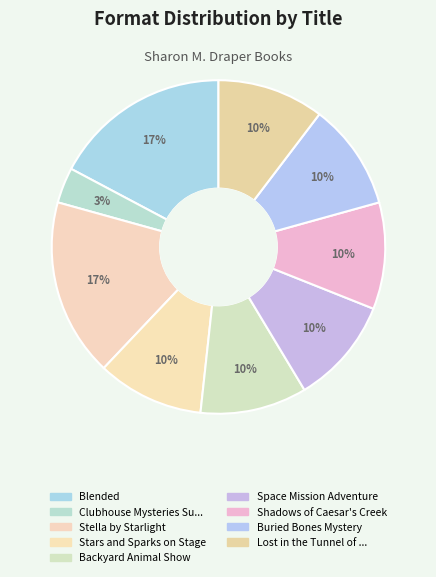

To the nearest percent, what is the combined percentage of Stars and Sparks on Stage and Buried Bones Mystery?

21%